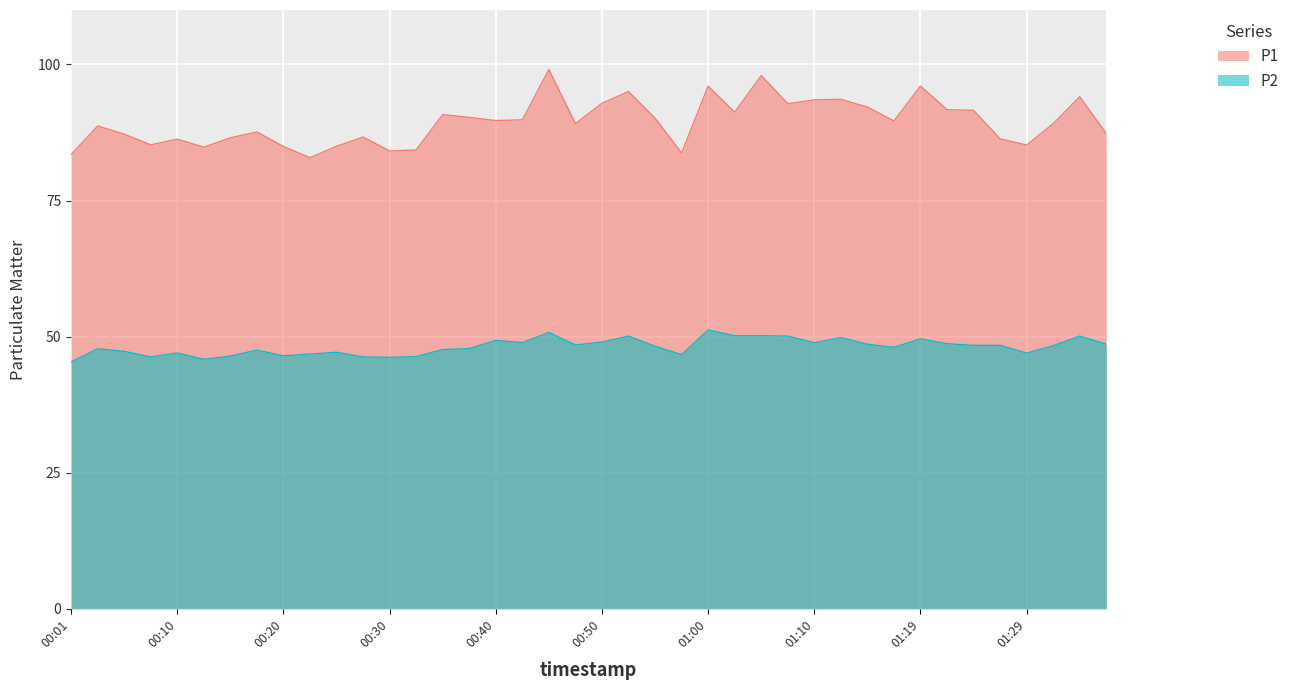

Rank the series by their maximum value, from highest to lowest.

P1, P2